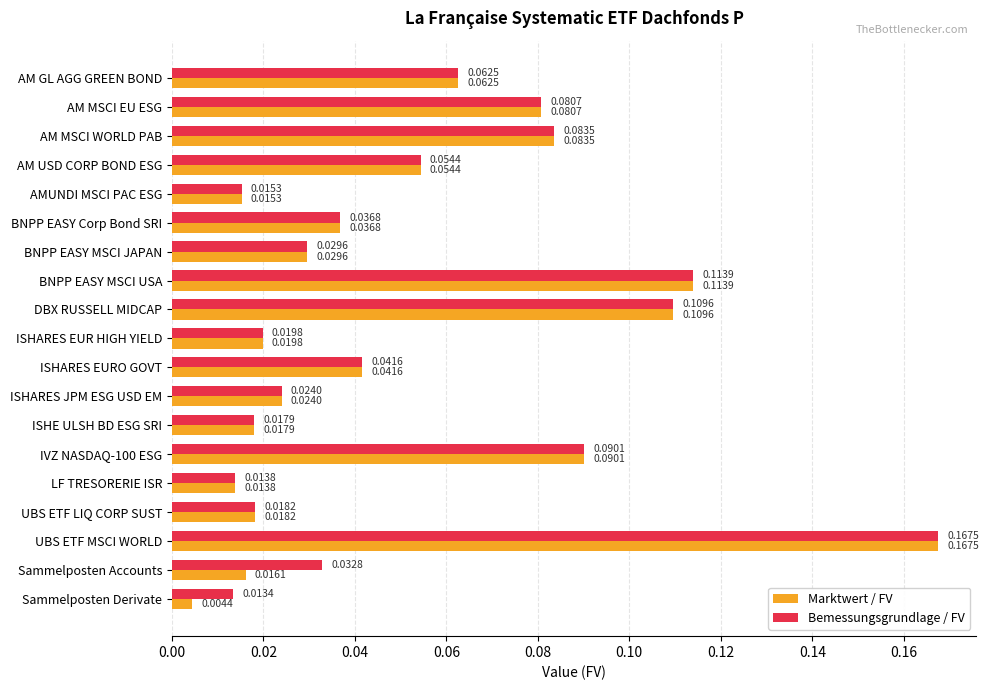

Rank the categories by Marktwert / FV value from lowest to highest.

Sammelposten Derivate, LF TRESORERIE ISR, AMUNDI MSCI PAC ESG, Sammelposten Accounts, ISHE ULSH BD ESG SRI, UBS ETF LIQ CORP SUST, ISHARES EUR HIGH YIELD, ISHARES JPM ESG USD EM, BNPP EASY MSCI JAPAN, BNPP EASY Corp Bond SRI, ISHARES EURO GOVT, AM USD CORP BOND ESG, AM GL AGG GREEN BOND, AM MSCI EU ESG, AM MSCI WORLD PAB, IVZ NASDAQ-100 ESG, DBX RUSSELL MIDCAP, BNPP EASY MSCI USA, UBS ETF MSCI WORLD